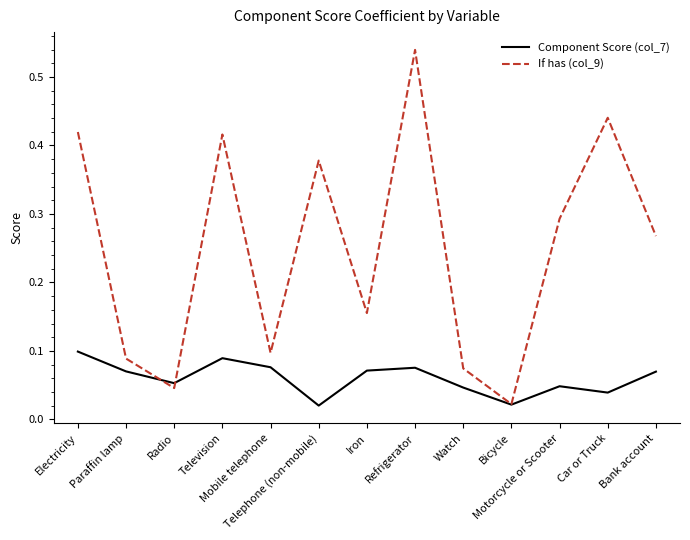

Which series has the largest total across all categories?

If has (col_9)